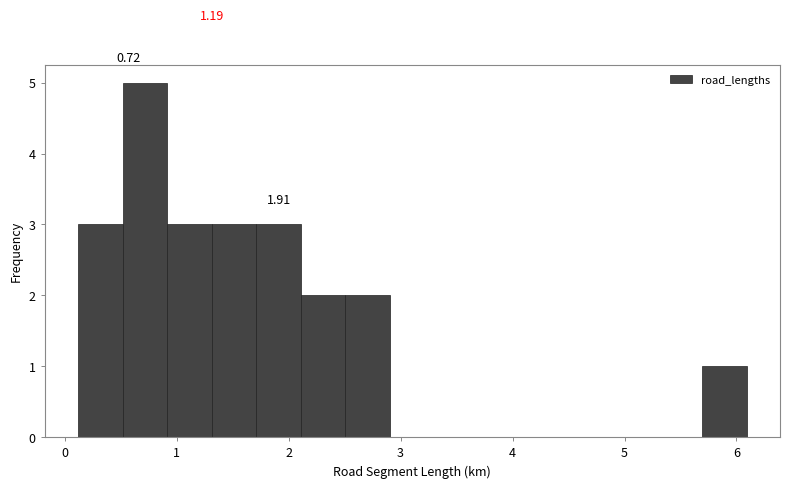

Read against the x-axis, roughly where is the centre of the tallest bar?

0.7